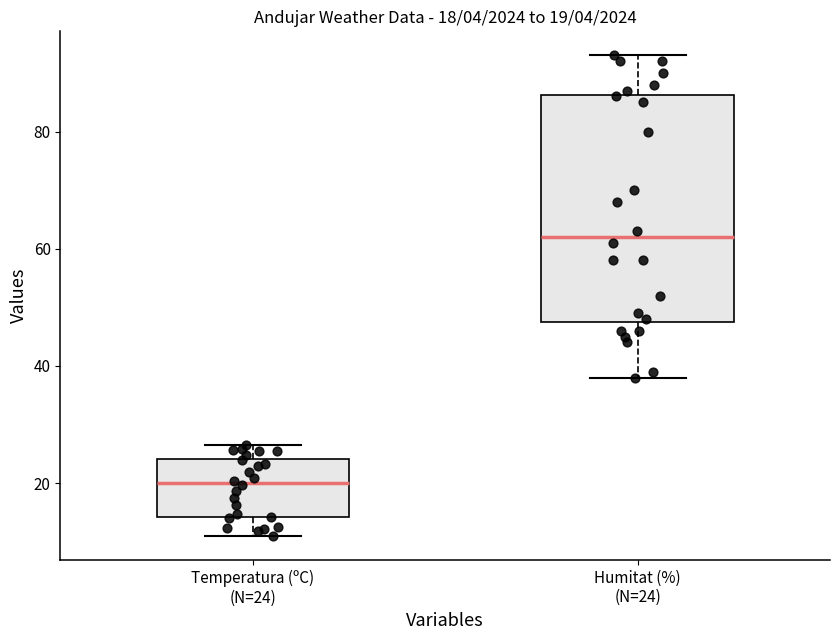

Which box is the tallest, from its lower edge to its upper edge?

Humitat (%) (N=24)